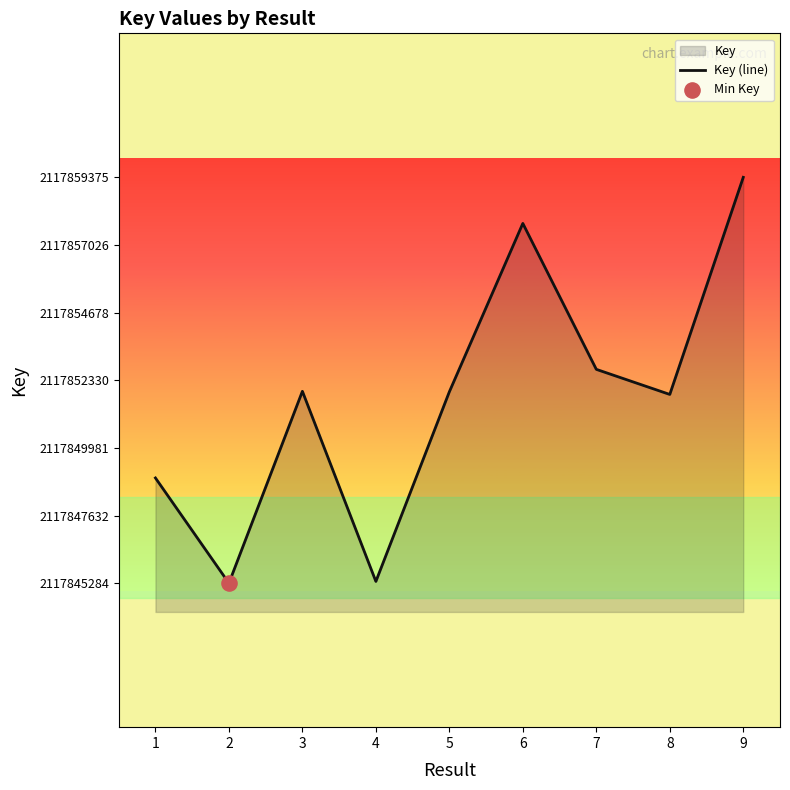

Which has a higher value, 6 or 1?

6